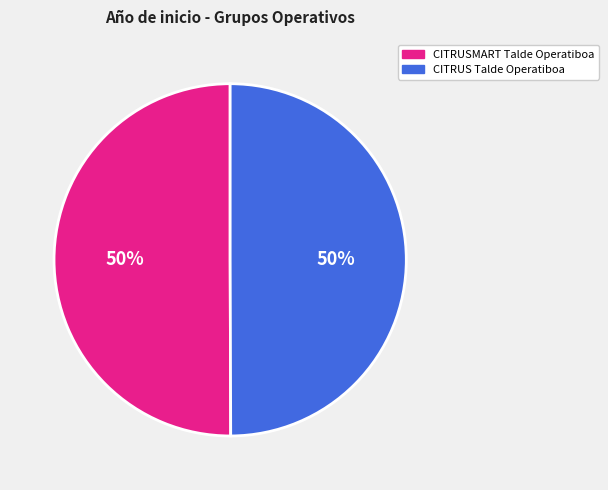

Count the number of slices in the pie.

2